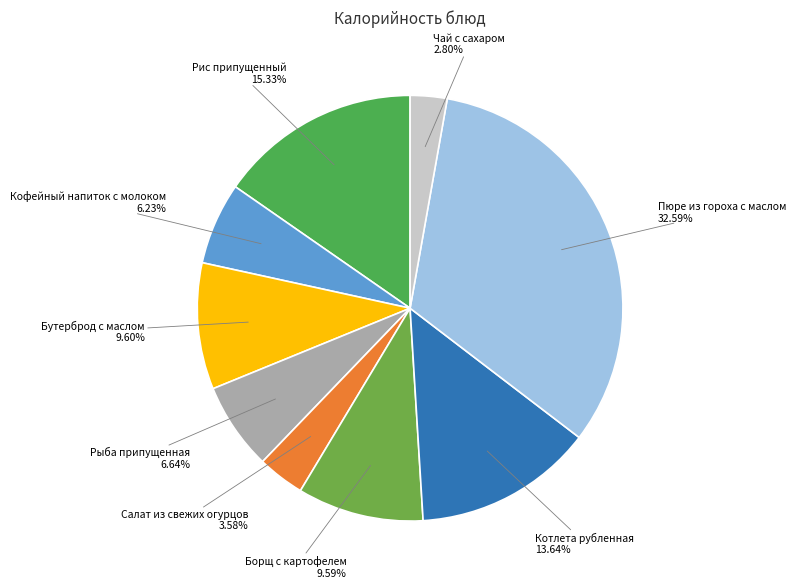

Is there a majority slice in this chart?

No